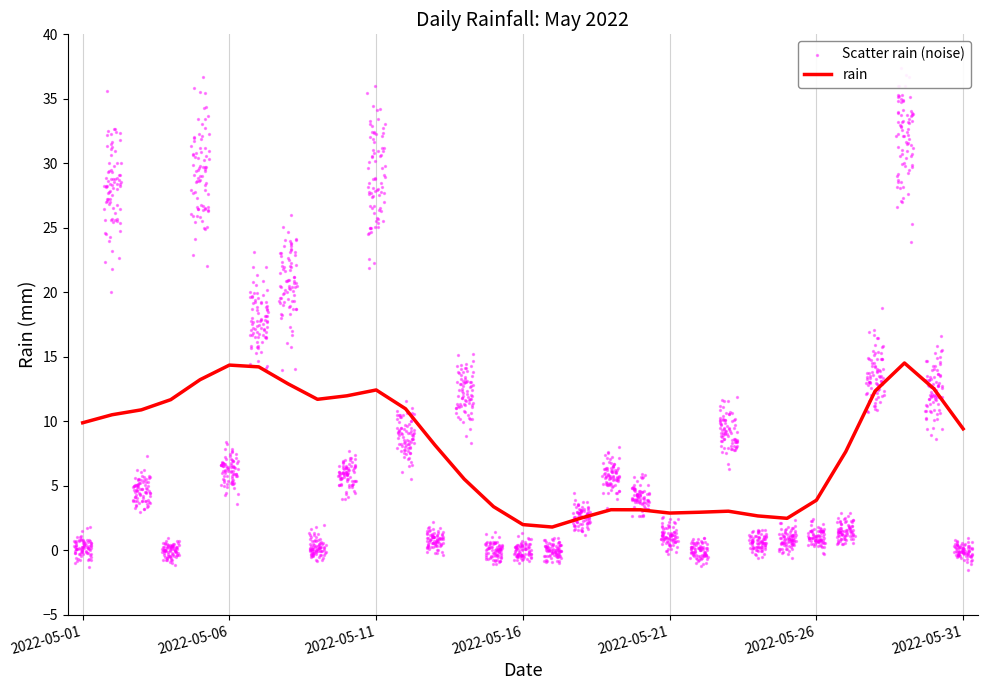

What is the ratio of the value at 2022-05-01 to the value at 2022-05-26?

0.2